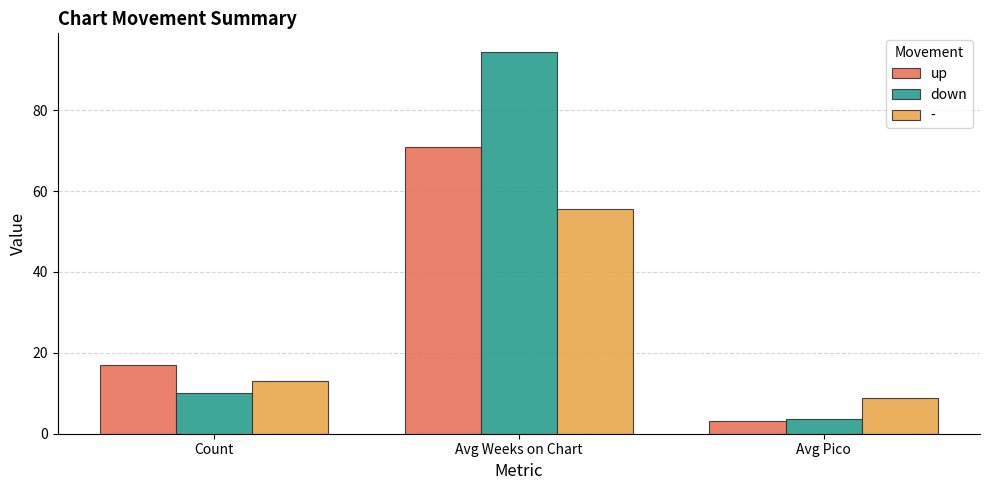

What is the value of the up bar at the 2nd from the left?

71.0